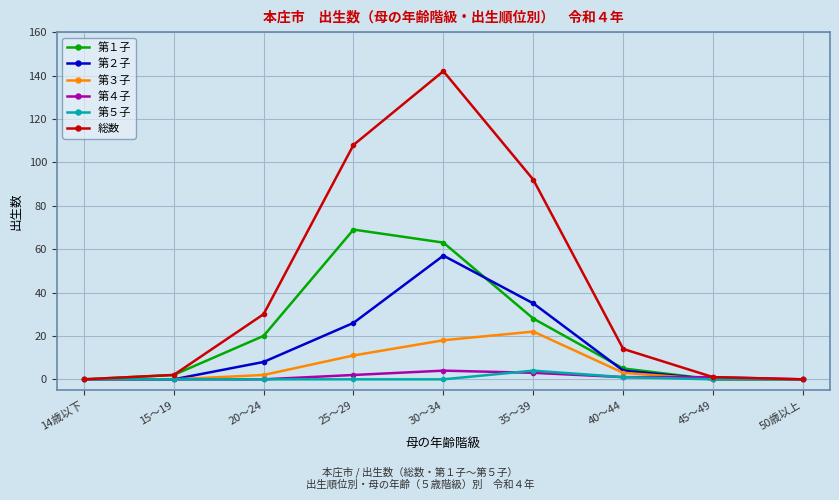

The 第２子 series shows 0 at 14歳以下. True or false?

True